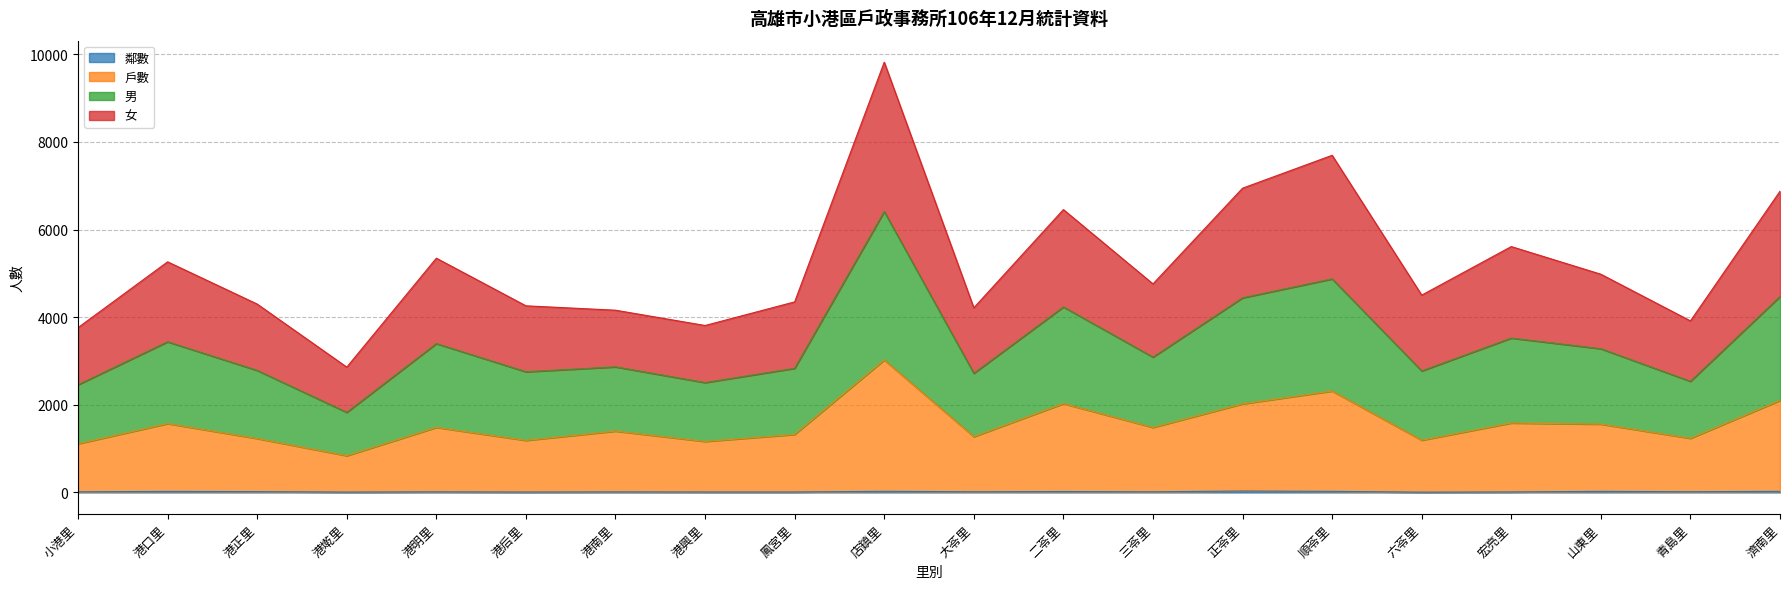

At which category is the sum across all series the highest?

店鎮里